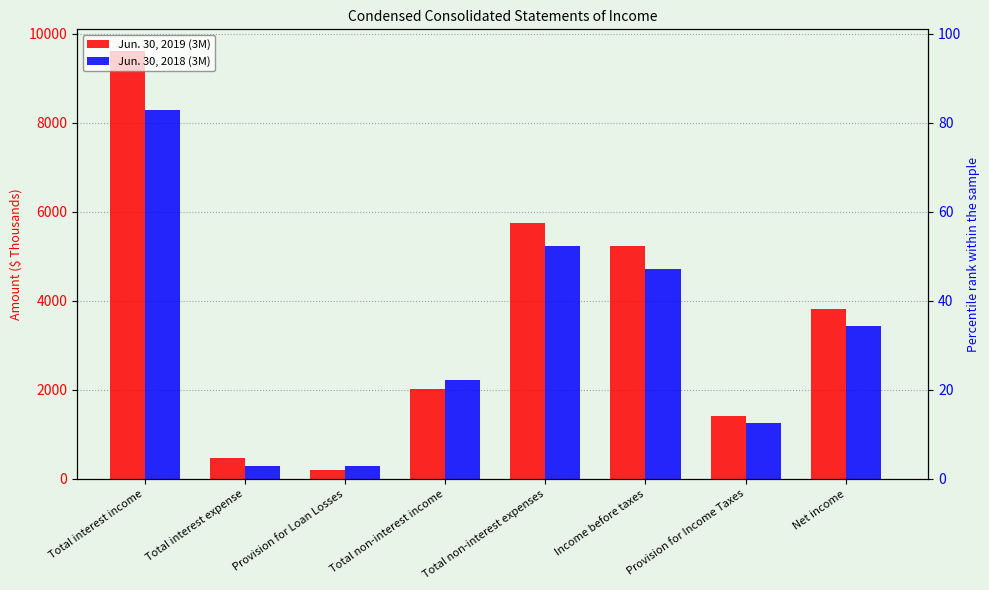

At which label does Jun. 30, 2019 (3M) first exceed 3810?

Total interest income